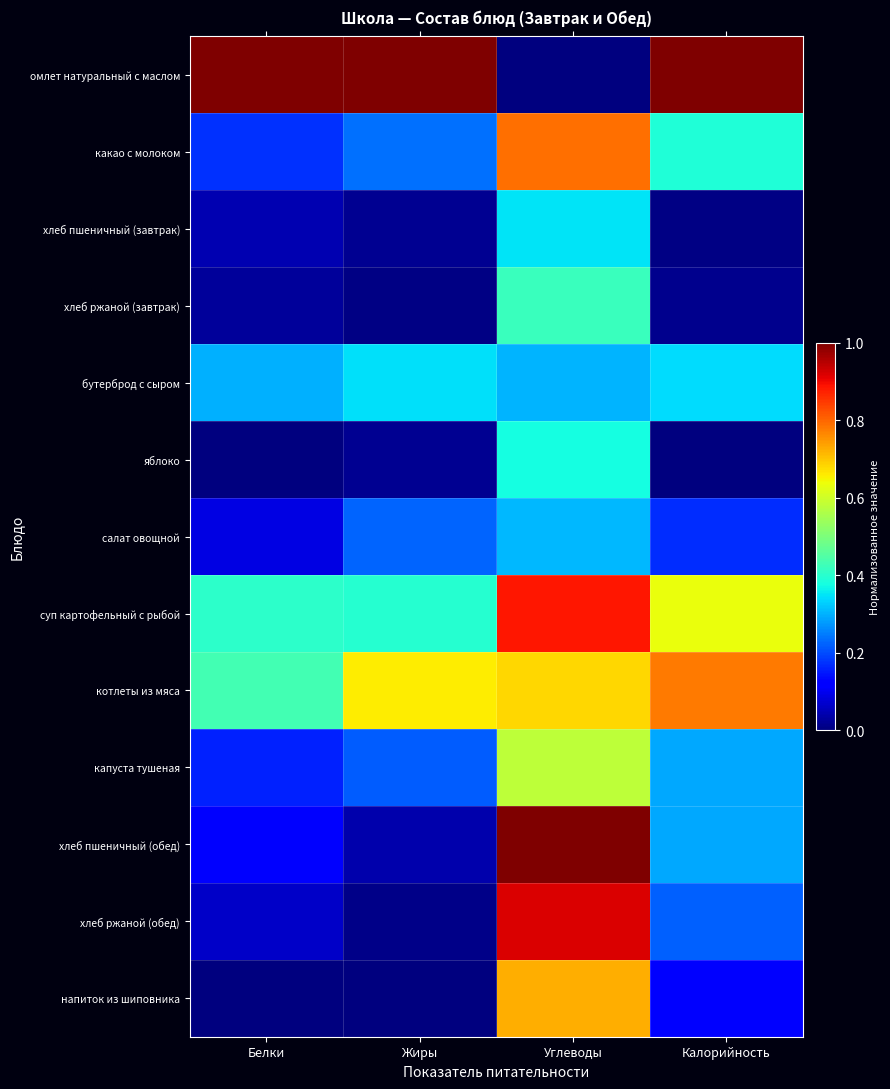

Rank the series by their maximum value, from lowest to highest.

салат овощной, бутерброд с сыром, хлеб пшеничный (завтрак), яблоко, хлеб ржаной (завтрак), капуста тушеная, напиток из шиповника, котлеты из мяса, какао с молоком, суп картофельный с рыбой, хлеб ржаной (обед), омлет натуральный с маслом, хлеб пшеничный (обед)